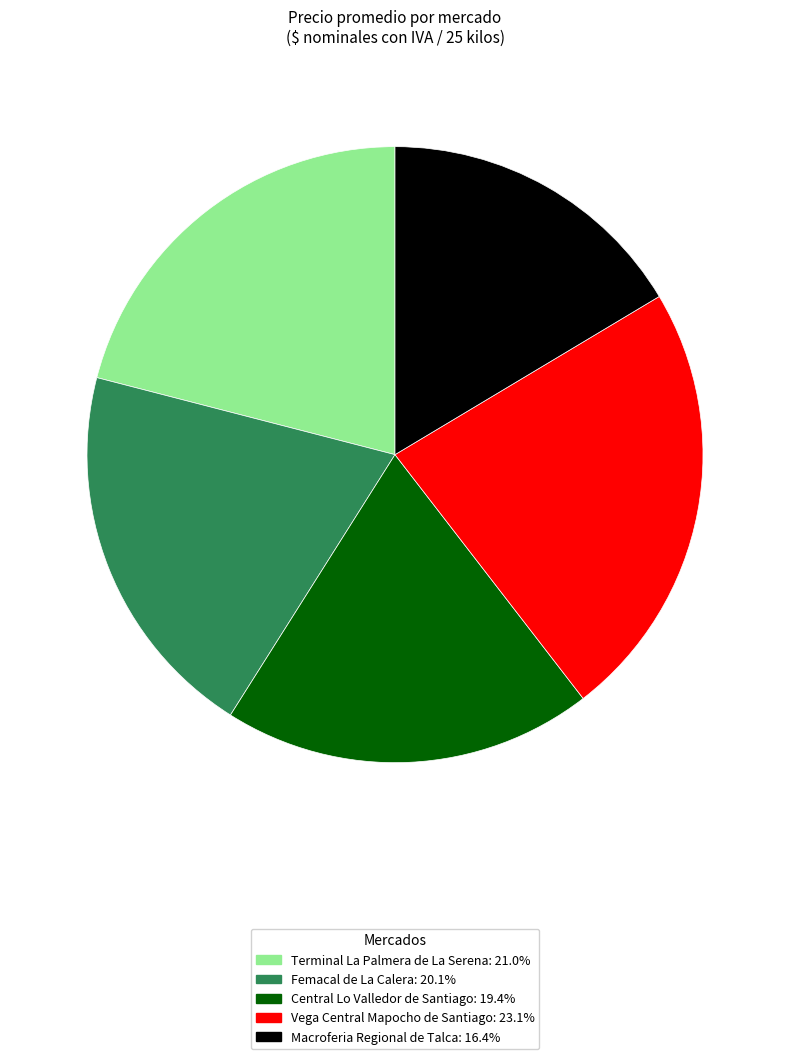

Do Vega Central Mapocho de Santiago: 23.1% and Central Lo Valledor de Santiago: 19.4% together represent more than half of the pie?

No